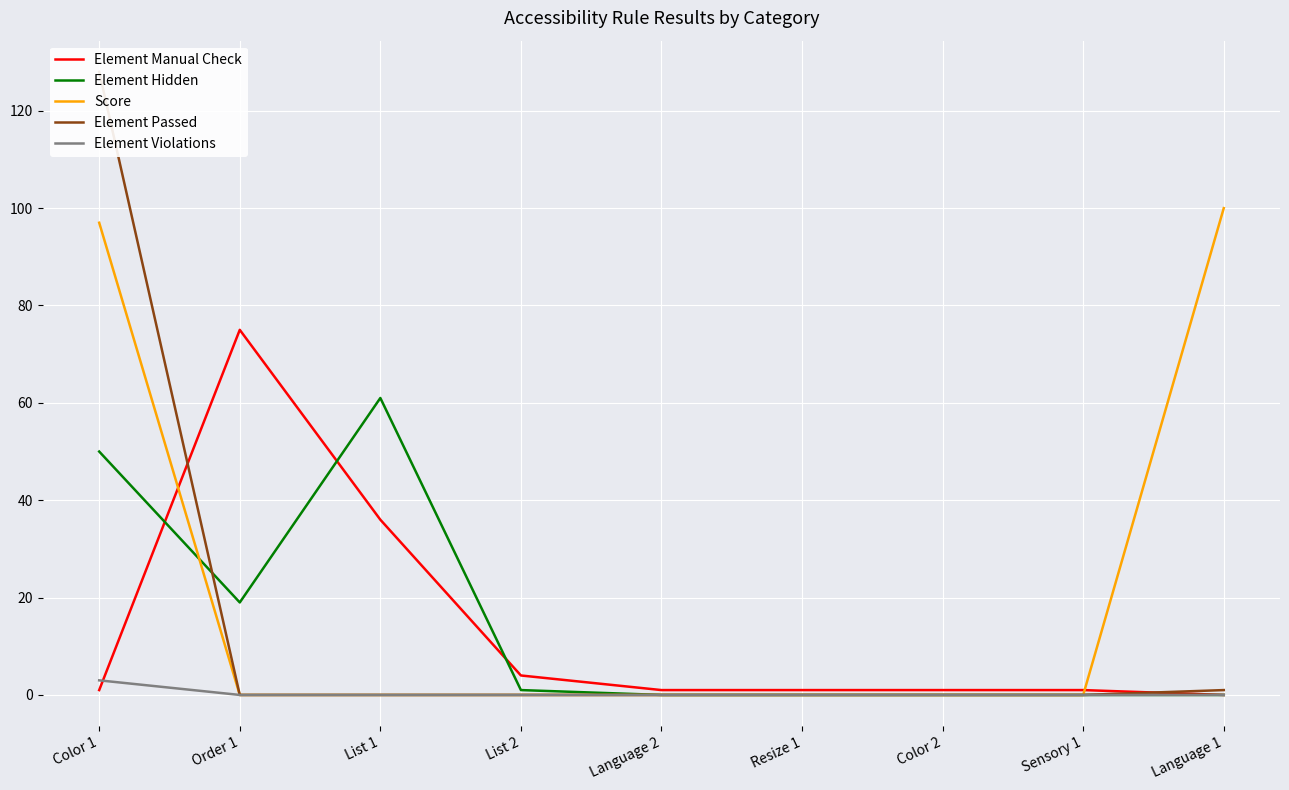

Is this an area chart (filled region under the line)?

No